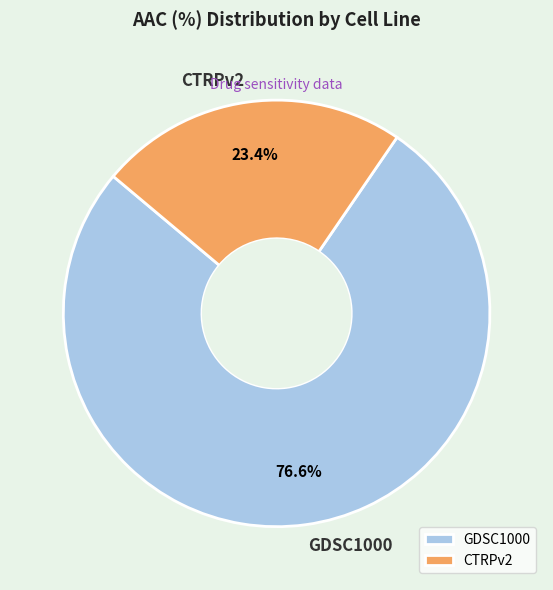

Rank the categories by value from lowest to highest.

CTRPv2, GDSC1000